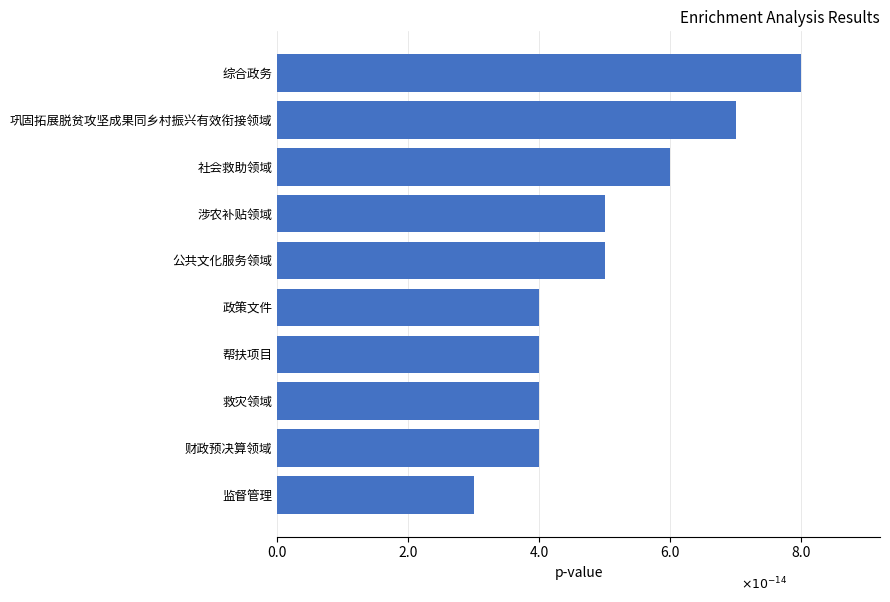

Reading bottom to top, extract all data points from this chart.

监督管理=3	财政预决算领域=4	救灾领域=4	帮扶项目=4	政策文件=4	公共文化服务领域=5	涉农补贴领域=5	社会救助领域=6	巩固拓展脱贫攻坚成果同乡村振兴有效衔接领域=7	综合政务=8